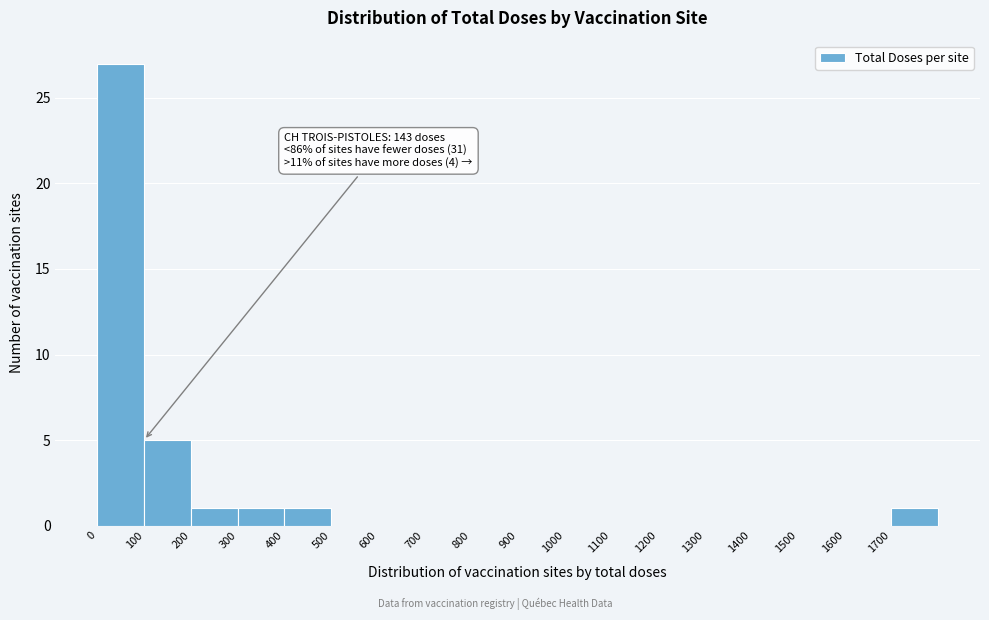

Which range on the x-axis has the tallest bar?

0 to 100